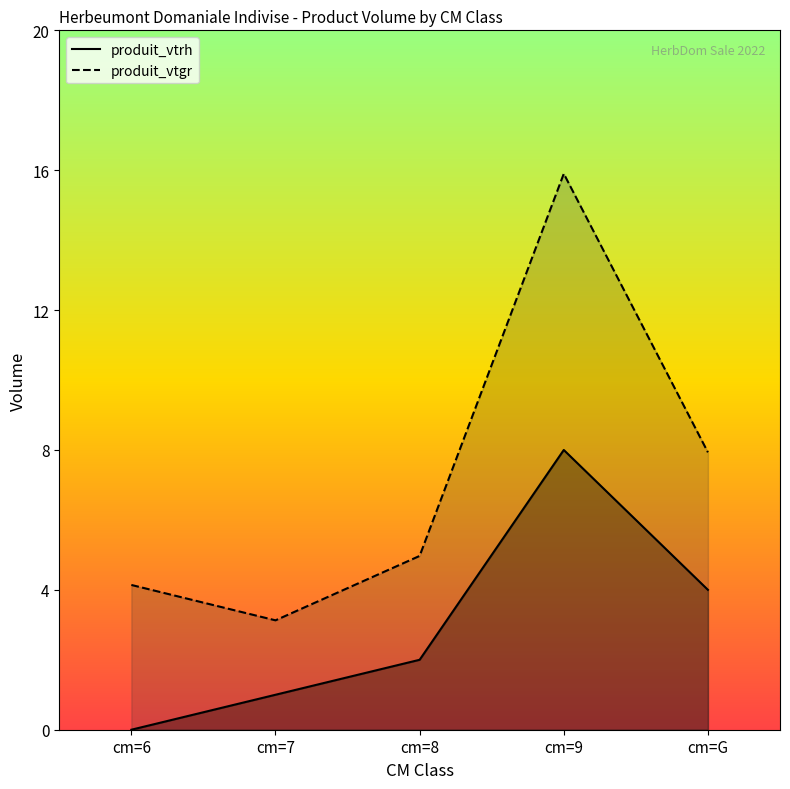

The value of produit_vtgr at cm=8 is 5.0. True or false?

True